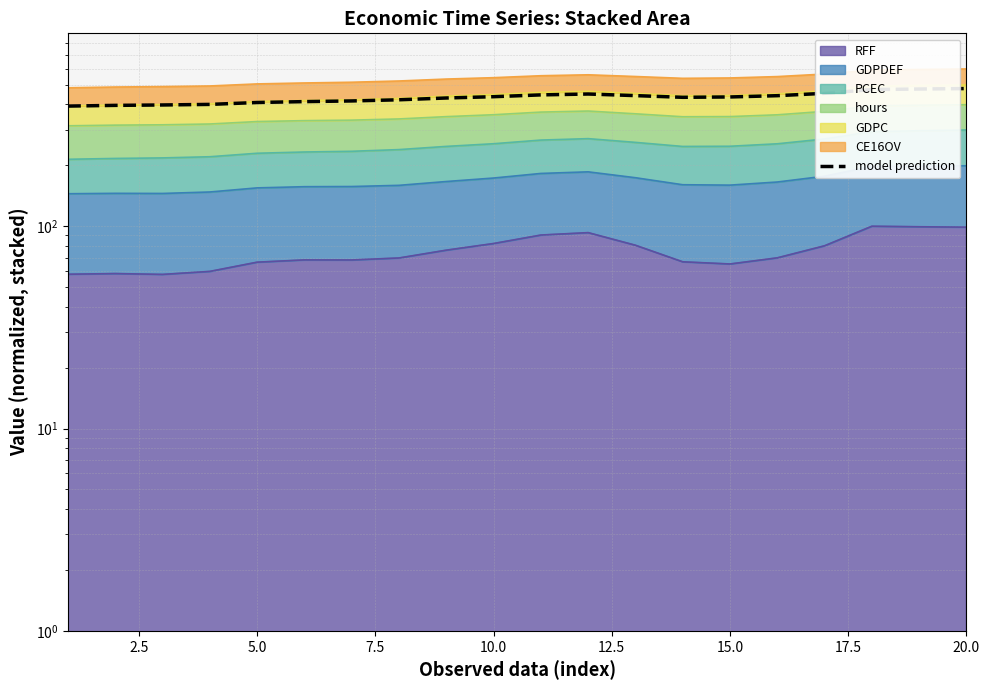

How many lines are shown in the chart?

1